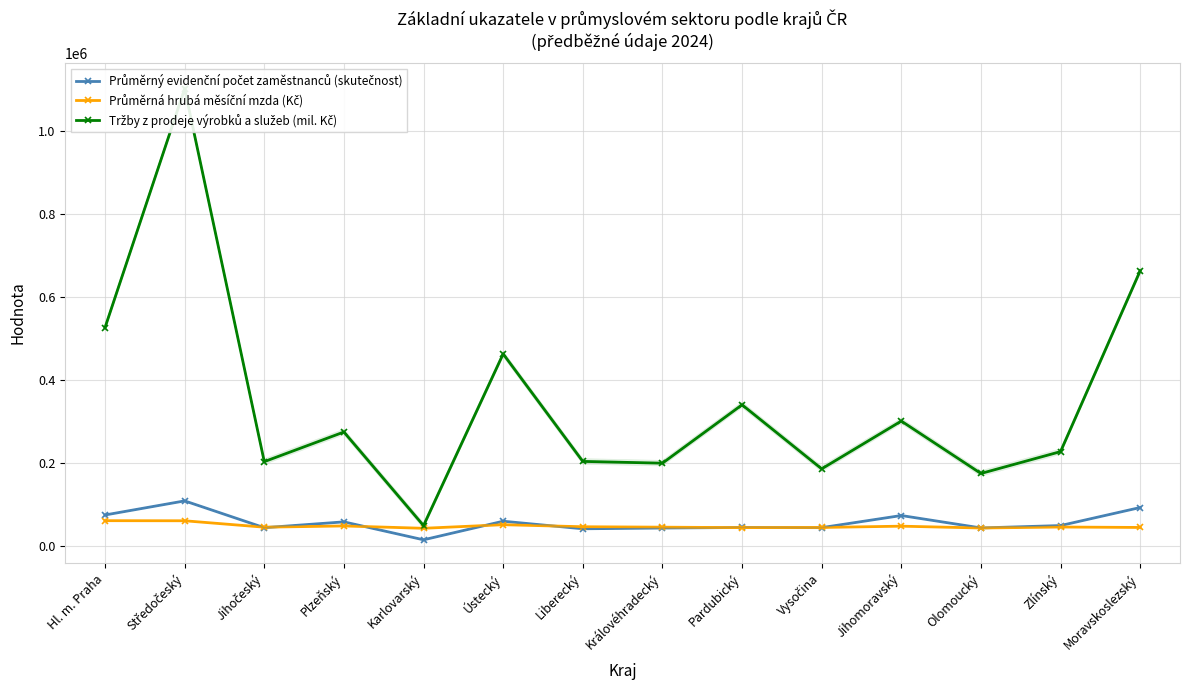

True or false: Tržby z prodeje výrobků a služeb (mil. Kč) and Průměrná hrubá měsíční mzda (Kč) cross at least once.

False